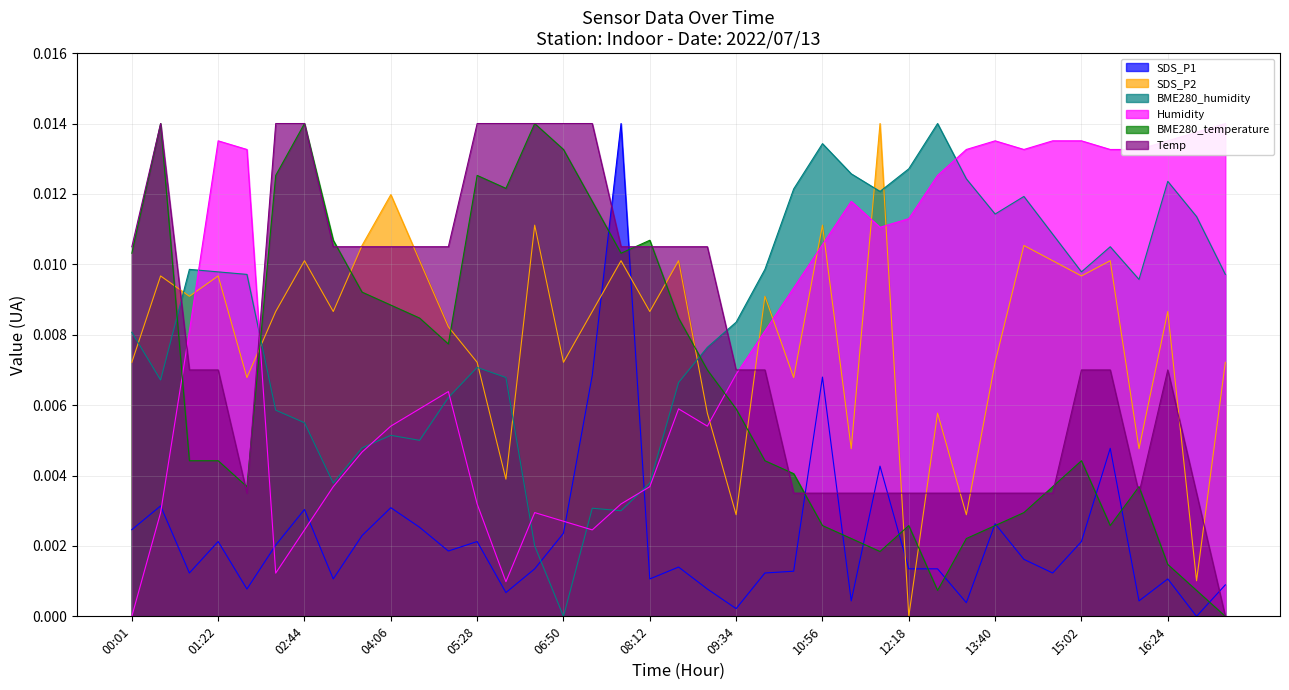

How many BME280_humidity values are between 0 and 1?

39